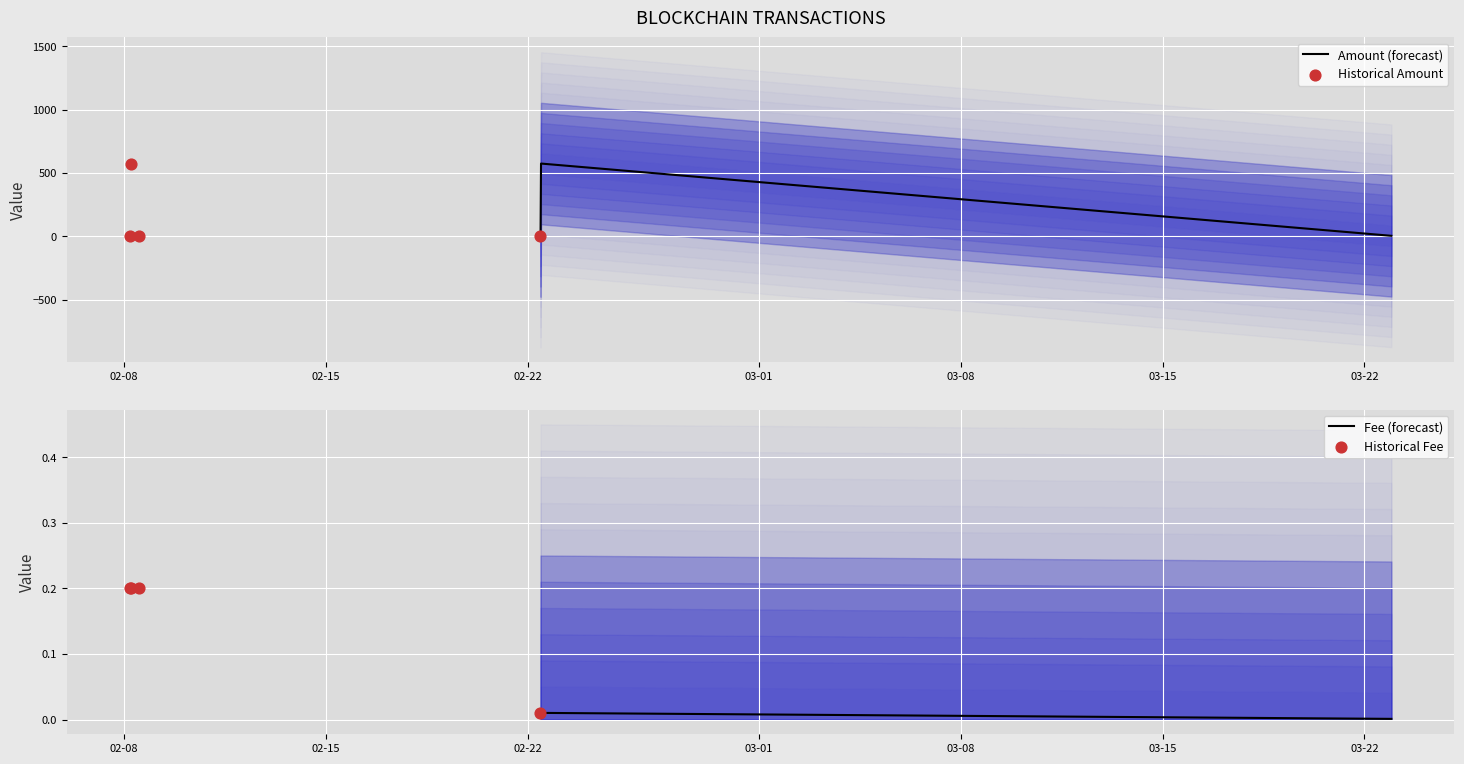

At how many categories does at least one series exceed 458?

2